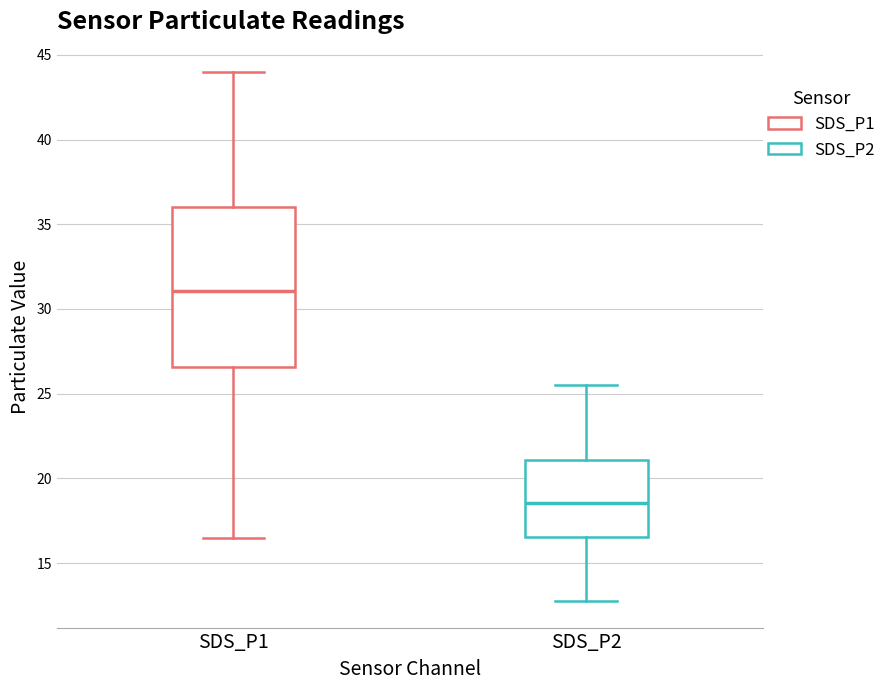

Reading left to right, read every box against the y-axis: the position of its median line, the range the box covers, and the ends of its whiskers. The values are not printed on the chart, so give them approximately, as read against the axis.

SDS_P1: median 31.0, box 26.5 to 36.0, whiskers 16.5 to 44.0
SDS_P2: median 18.5, box 16.5 to 21.0, whiskers 13.0 to 25.5